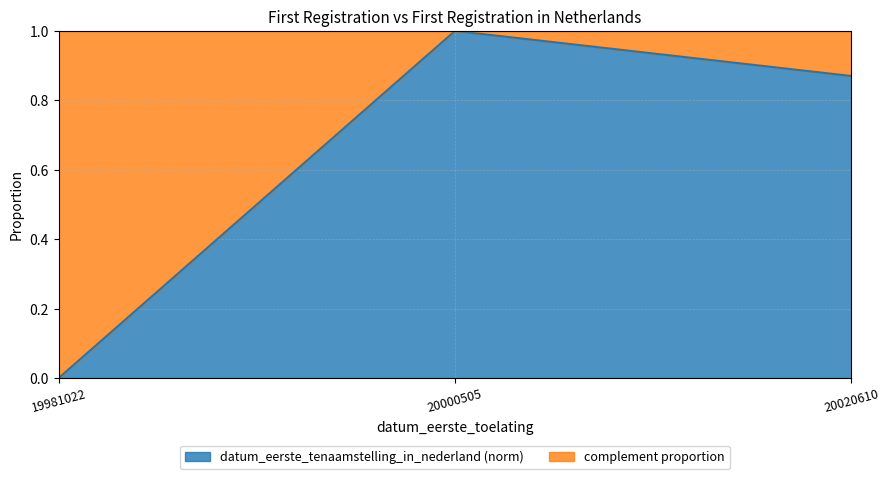

List the labels in order of value, largest first.

20000505, 20020610, 19981022